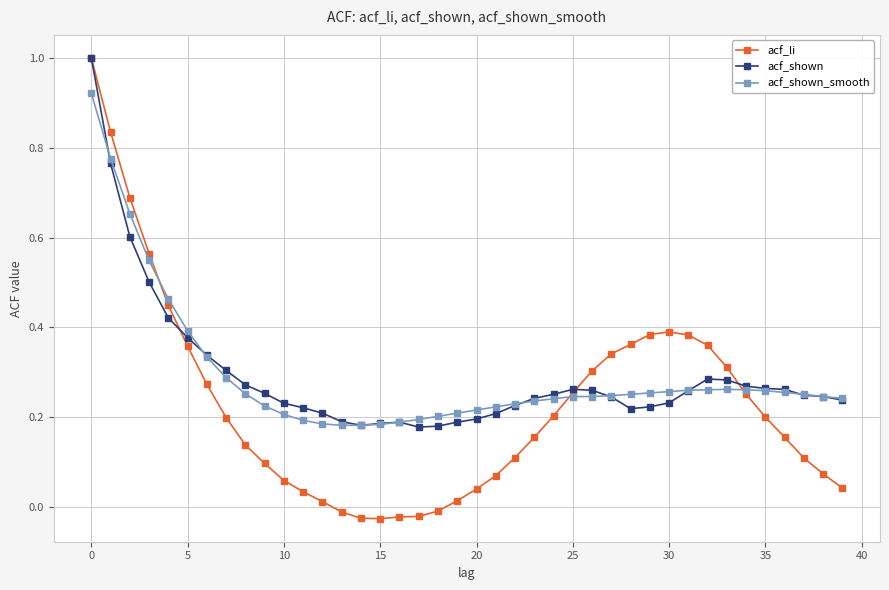

Which series has the largest range (max minus min)?

acf_li